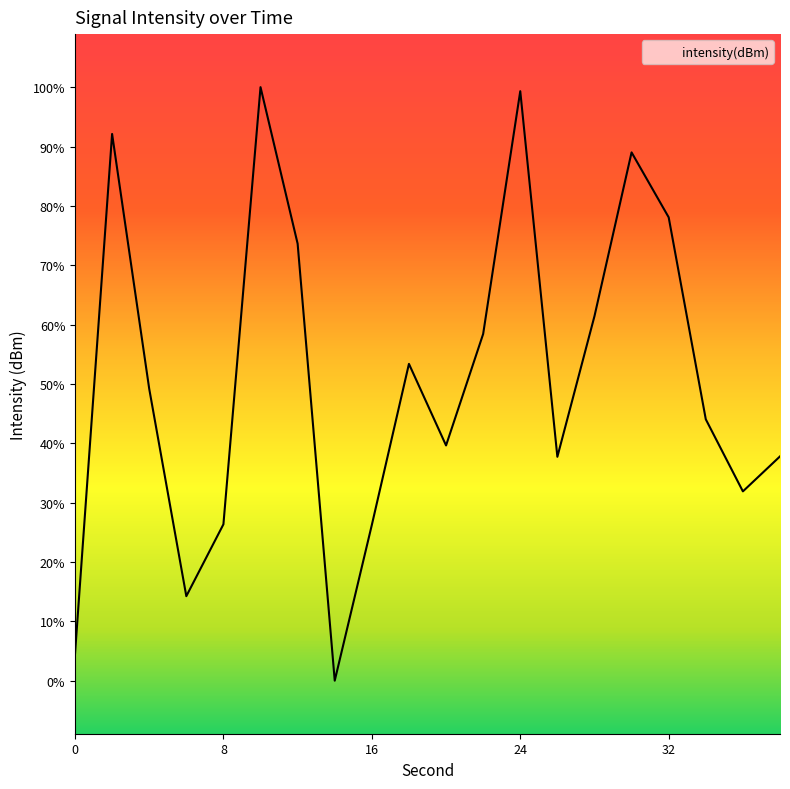

Reading right to left, what are all the values shown in this chart?

-135.5	-136.8	-134.1	-126.4	-124.0	-130.2	-135.5	-121.7	-130.8	-135.0	-132.0	-138.0	-143.9	-127.4	-121.5	-138.0	-140.7	-132.9	-123.3	-142.9